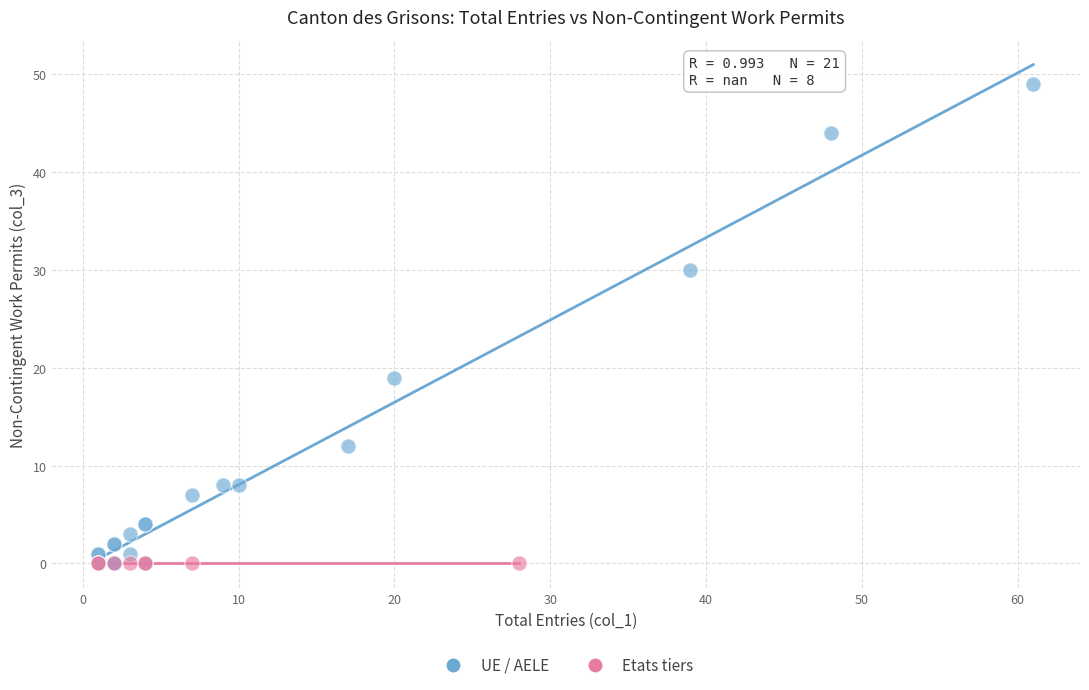

Which series contains the highest Y value?

UE / AELE